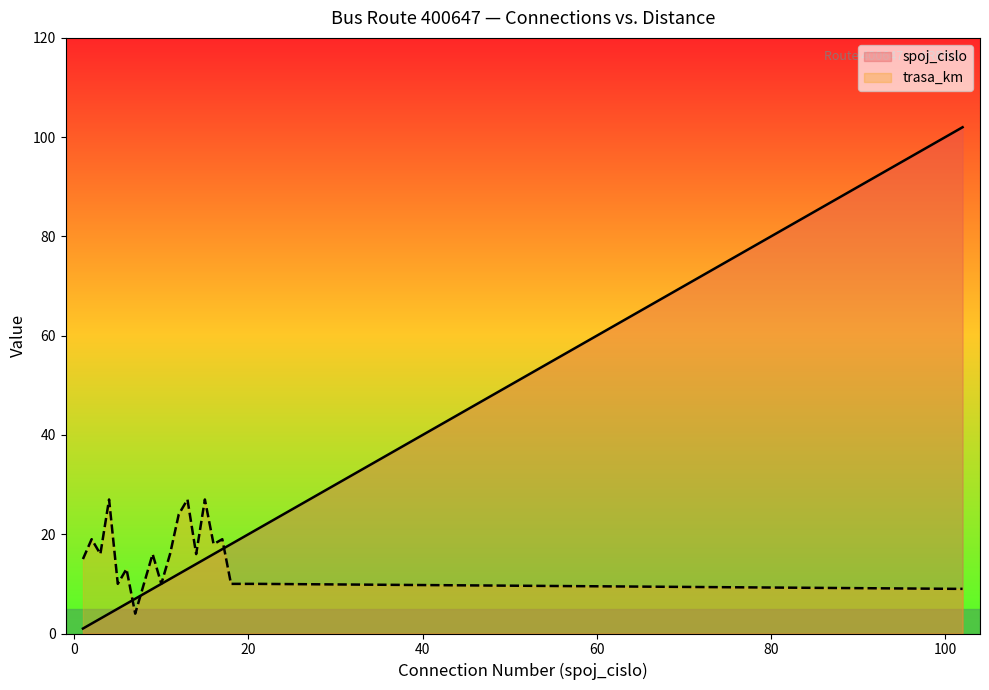

Where is spoj_cislo nearest to the value 51?

21